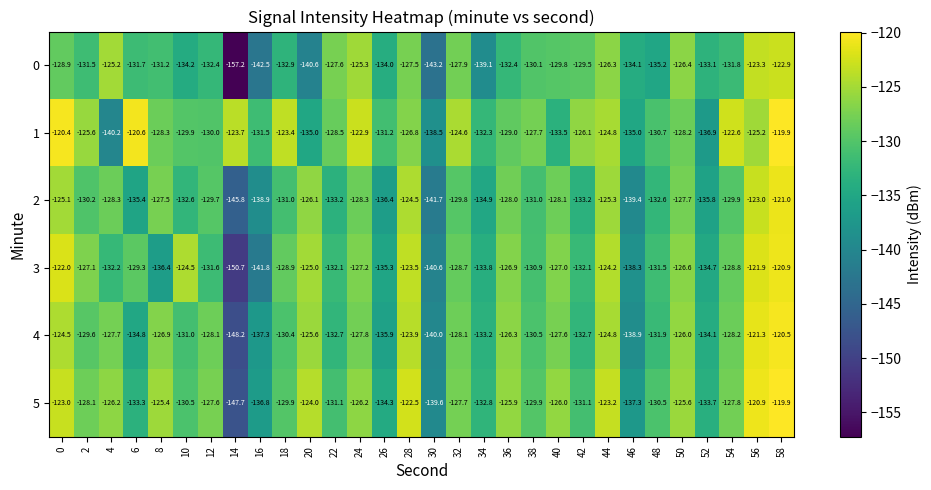

What is the difference between the 3 values at 10 and 2?

2.6